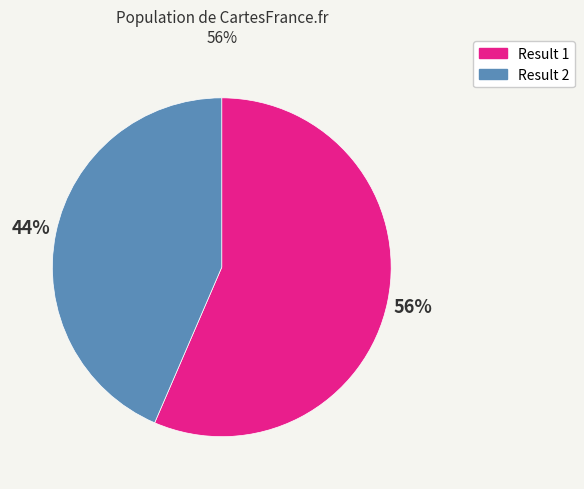

Does any single category account for the majority?

Yes